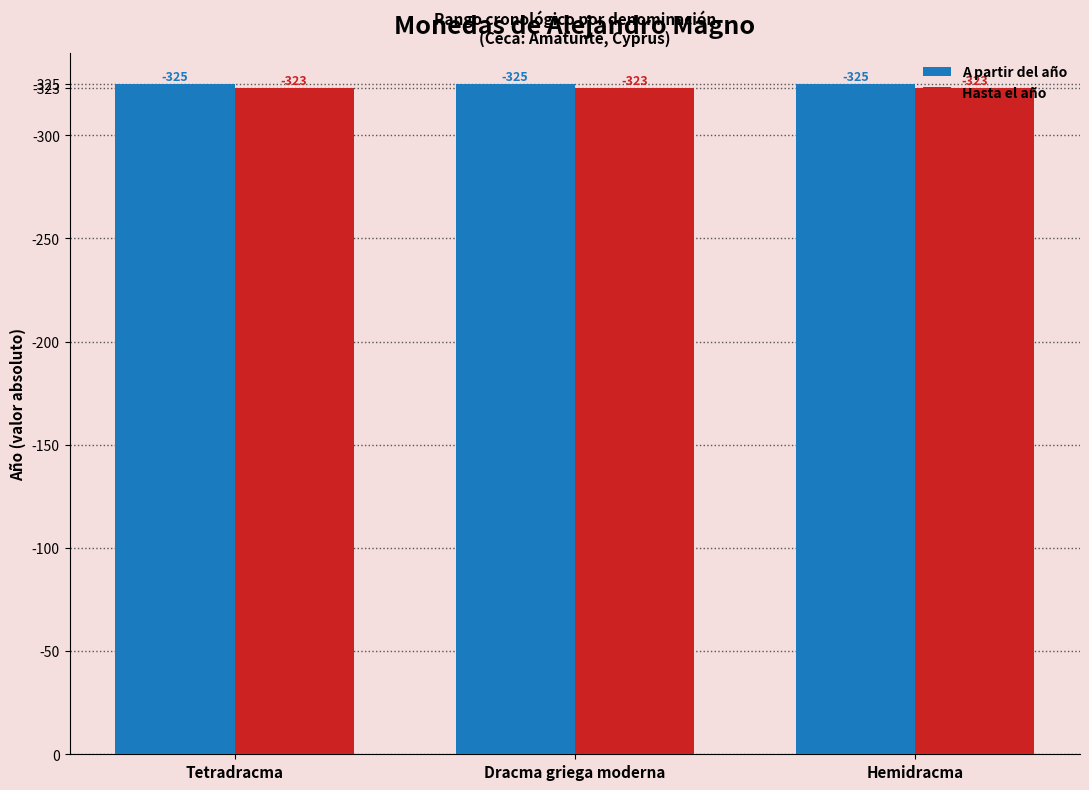

What are all the series names shown in the legend?

A partir del año, Hasta el año